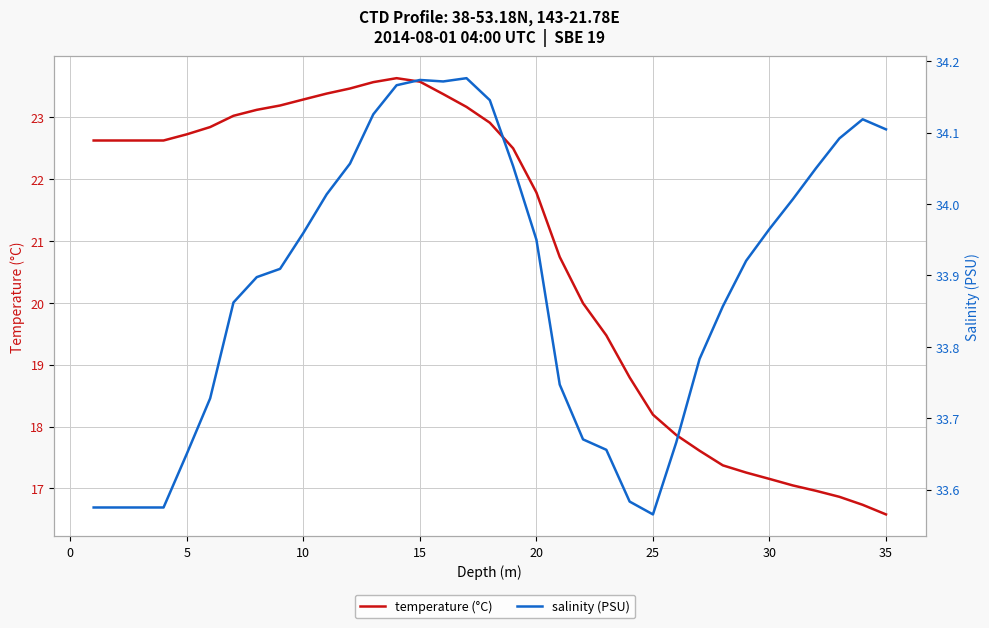

In temperature (°C), how many points are higher than both neighbors (excluding endpoints)?

1